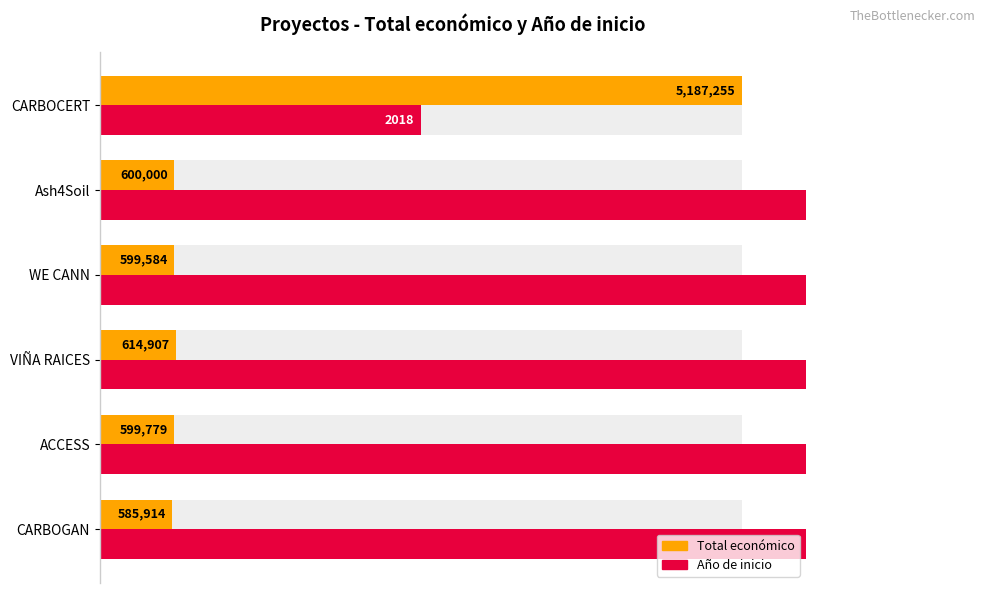

Is it true that Total económico equals 49.0 at CARBOCERT?

False